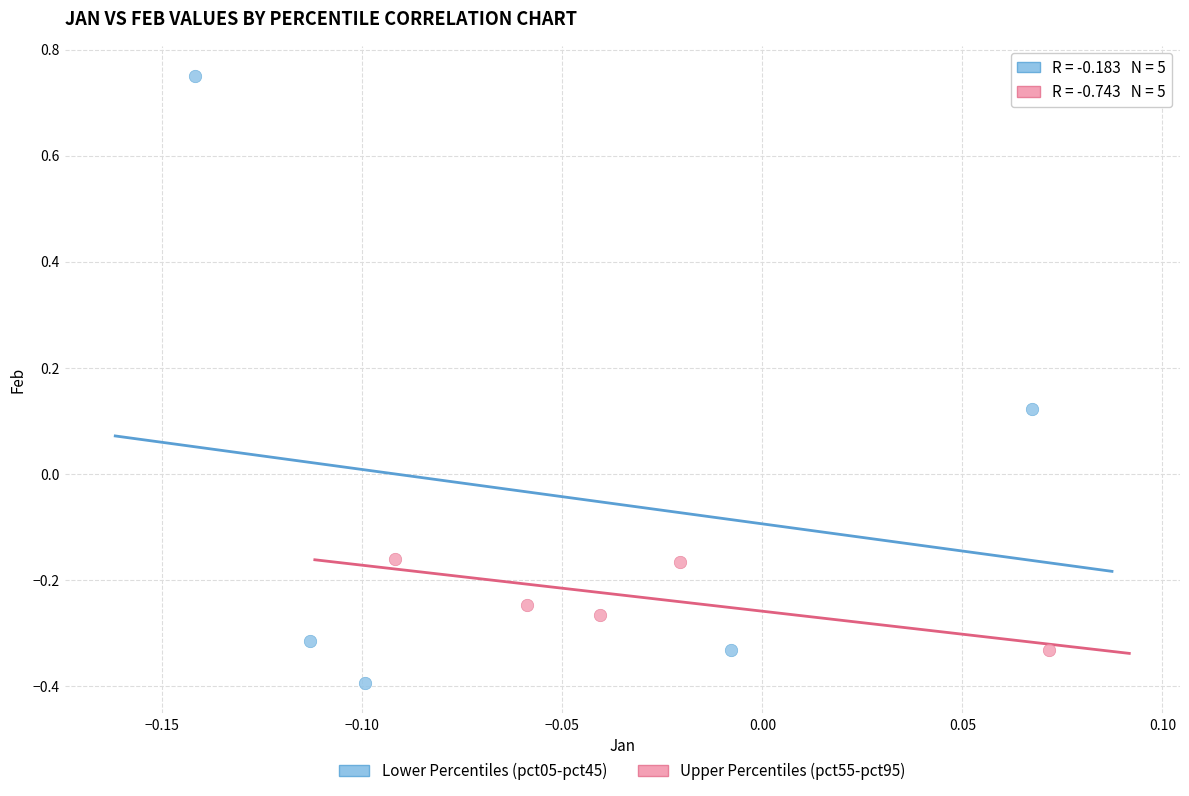

Which series reaches the minimum Y coordinate?

Lower Percentiles (pct05-pct45)